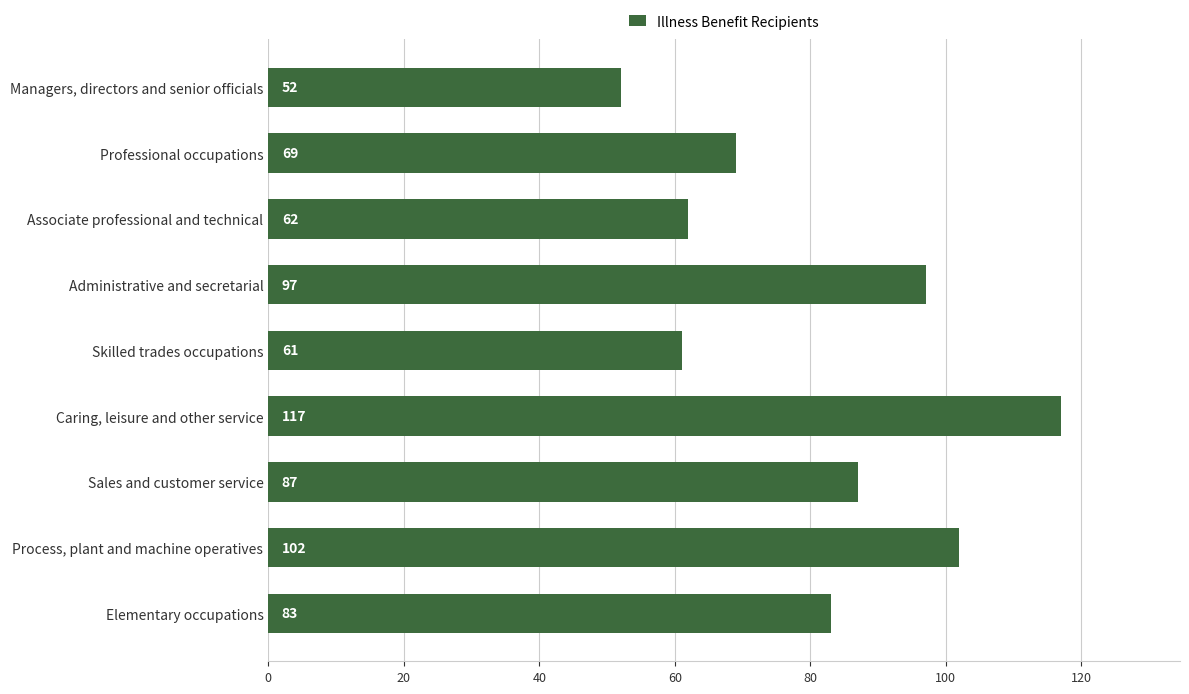

Does the chart contain any negative values?

No